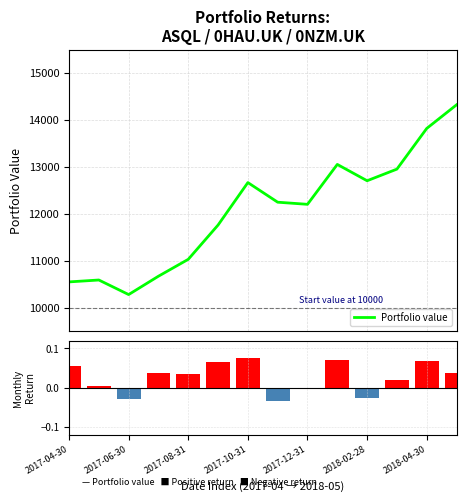

How many values in Monthly return are above zero?

10